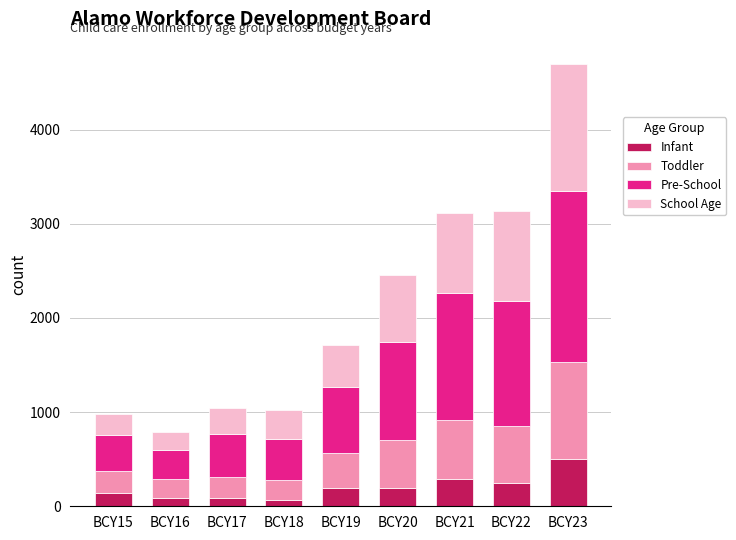

What are all the series names shown in the legend?

Infant, Toddler, Pre-School, School Age